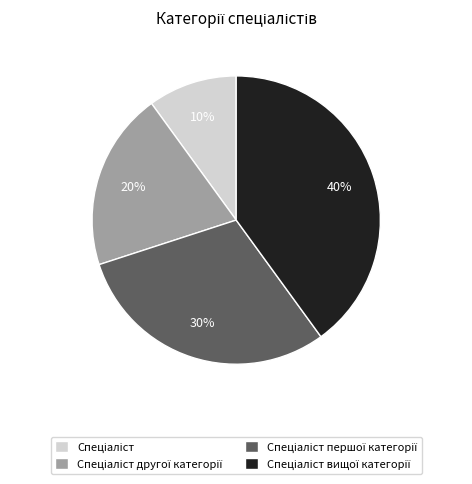

To the nearest percent, what is the average slice percentage?

25%